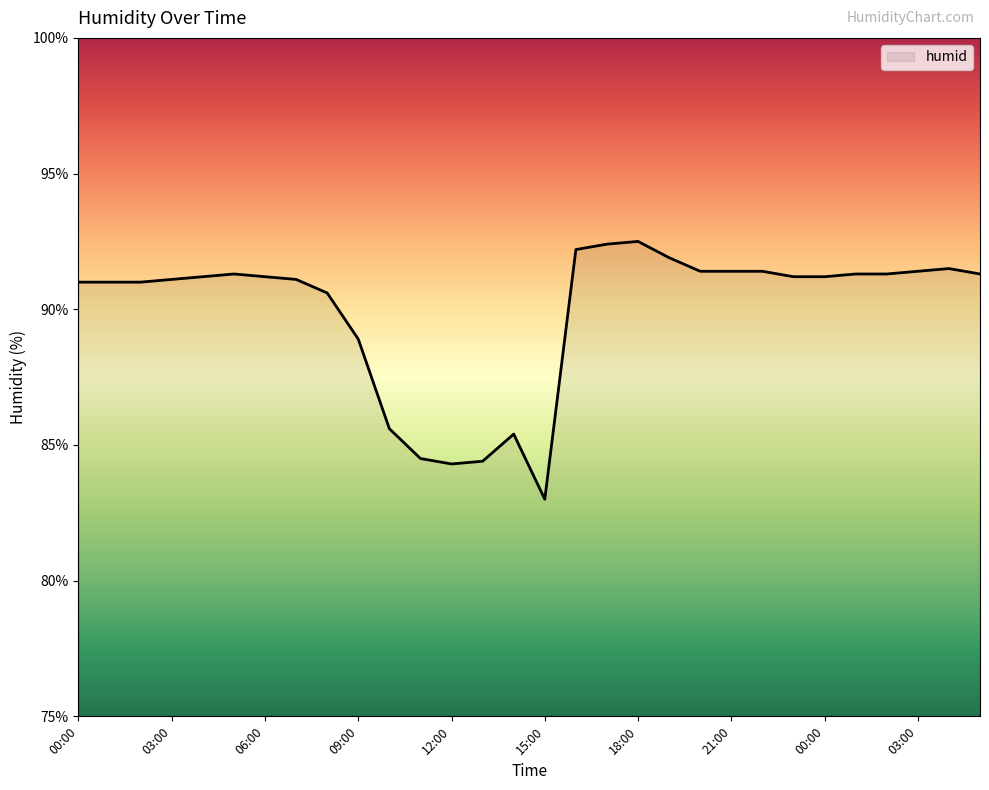

What is the greatest value displayed?

92.5